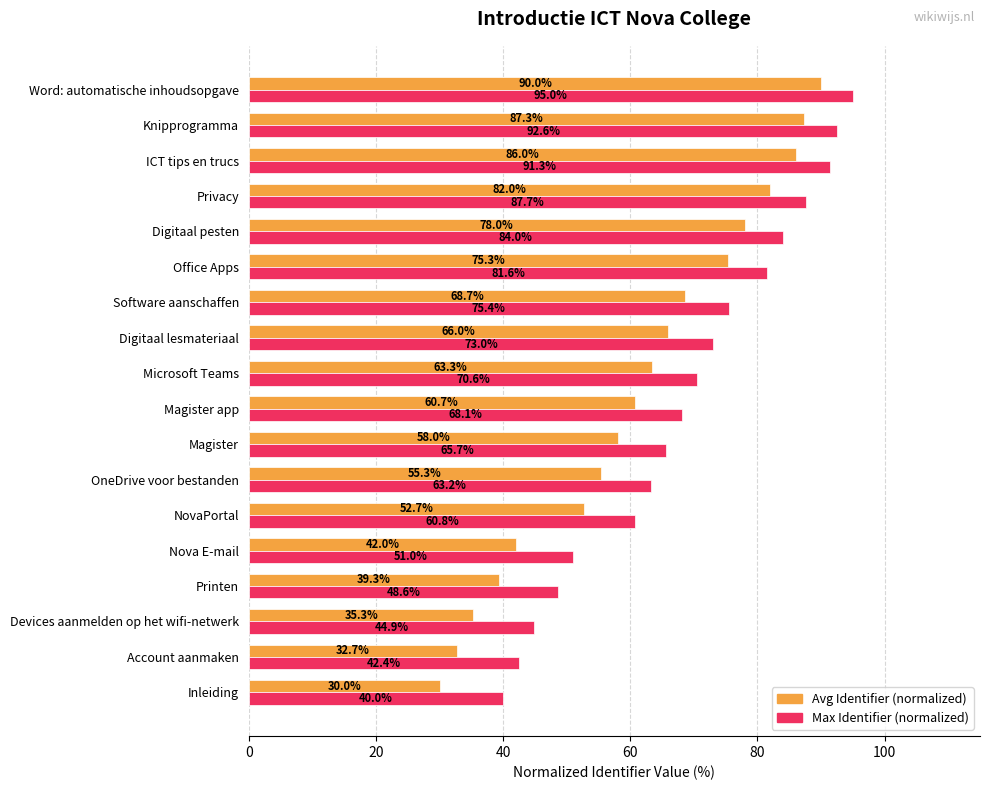

What is the greatest value displayed?

95.0